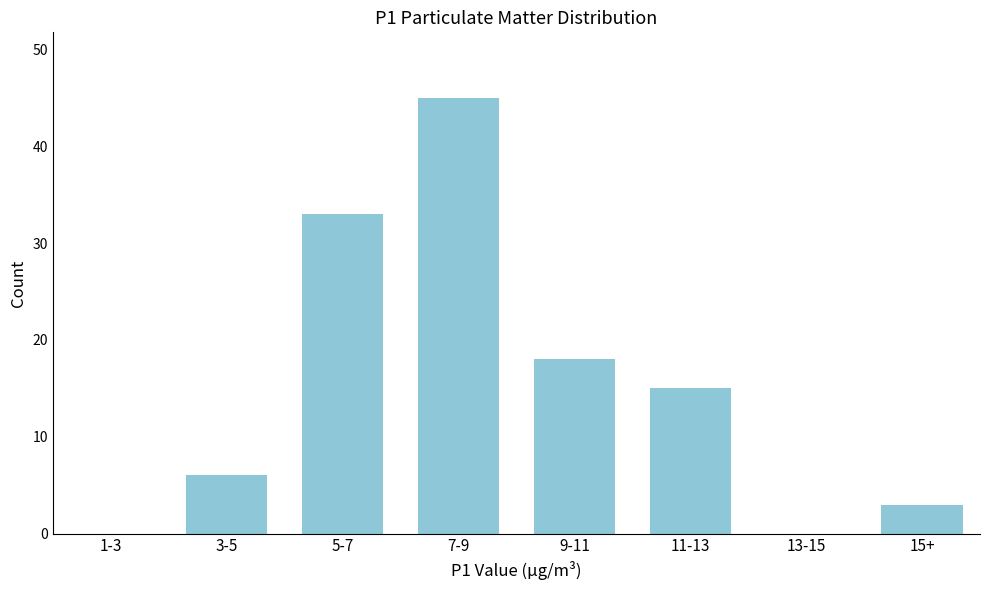

Reading left to right, extract all data points from this chart.

1-3=0	3-5=6	5-7=33	7-9=45	9-11=18	11-13=15	13-15=0	15+=3